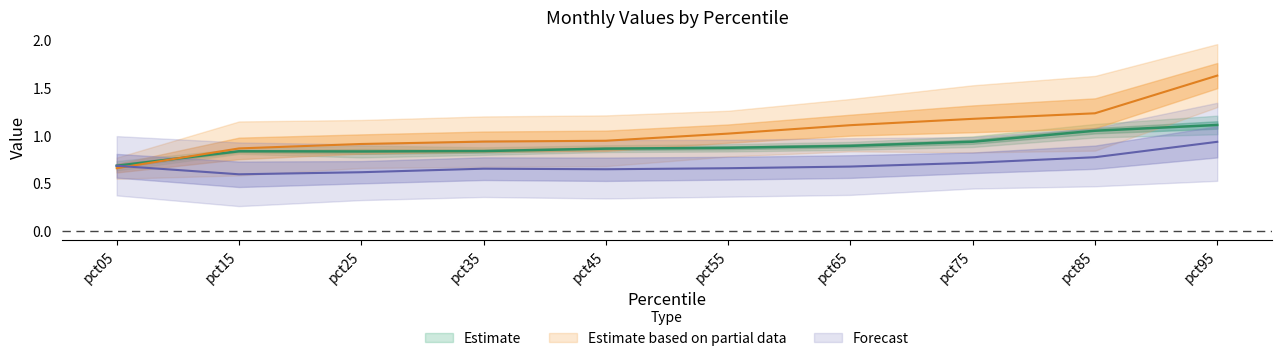

The Oct series shows 0.4 at pct25. True or false?

False